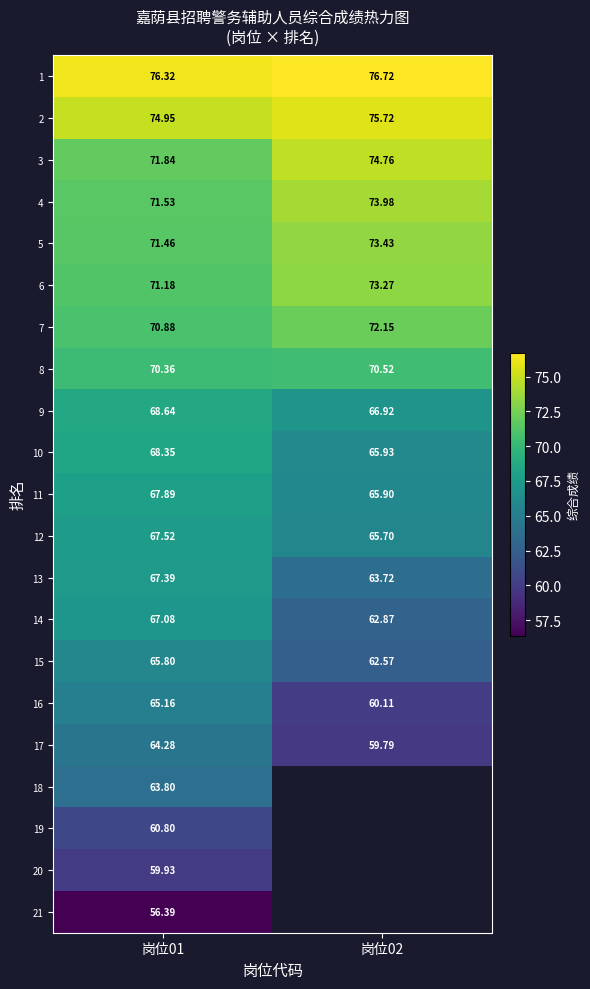

Which category has the lowest value across all series?

岗位01